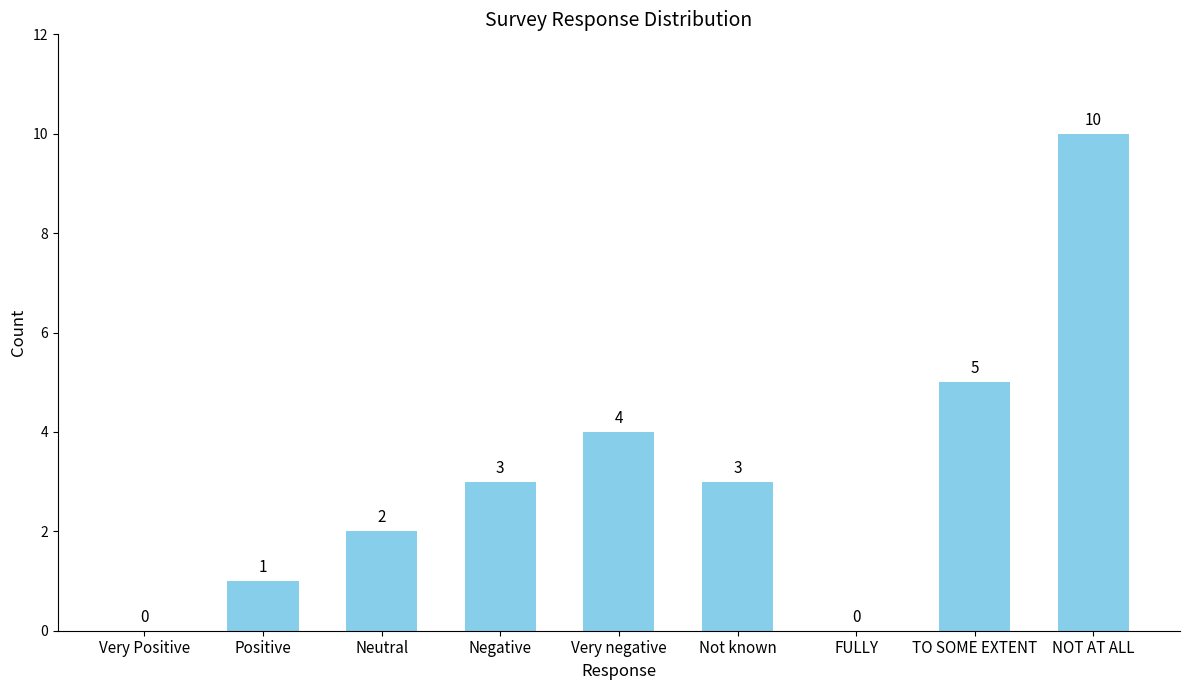

Reading right to left, what are all the values shown in this chart?

NOT AT ALL=10	TO SOME EXTENT=5	FULLY=0	Not known=3	Very negative=4	Negative=3	Neutral=2	Positive=1	Very Positive=0